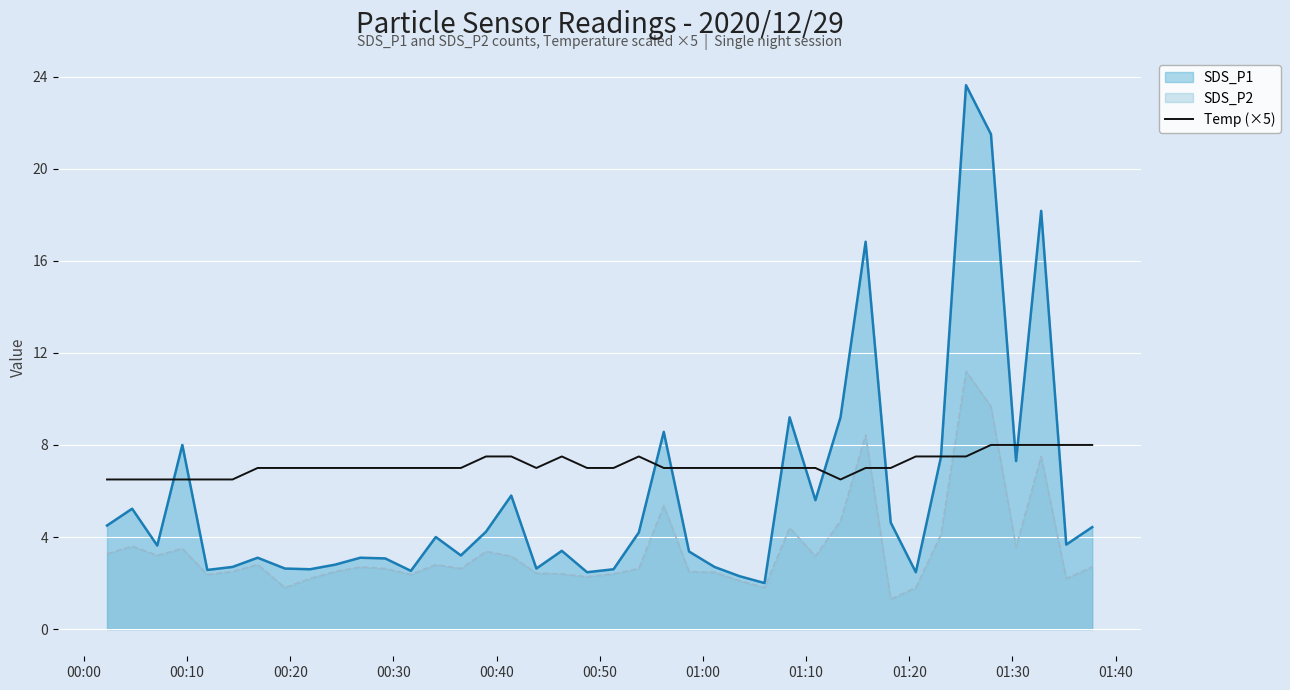

Which series ends up on top after the final intersection of SDS_P2 and Temp (×5)?

Temp (×5)